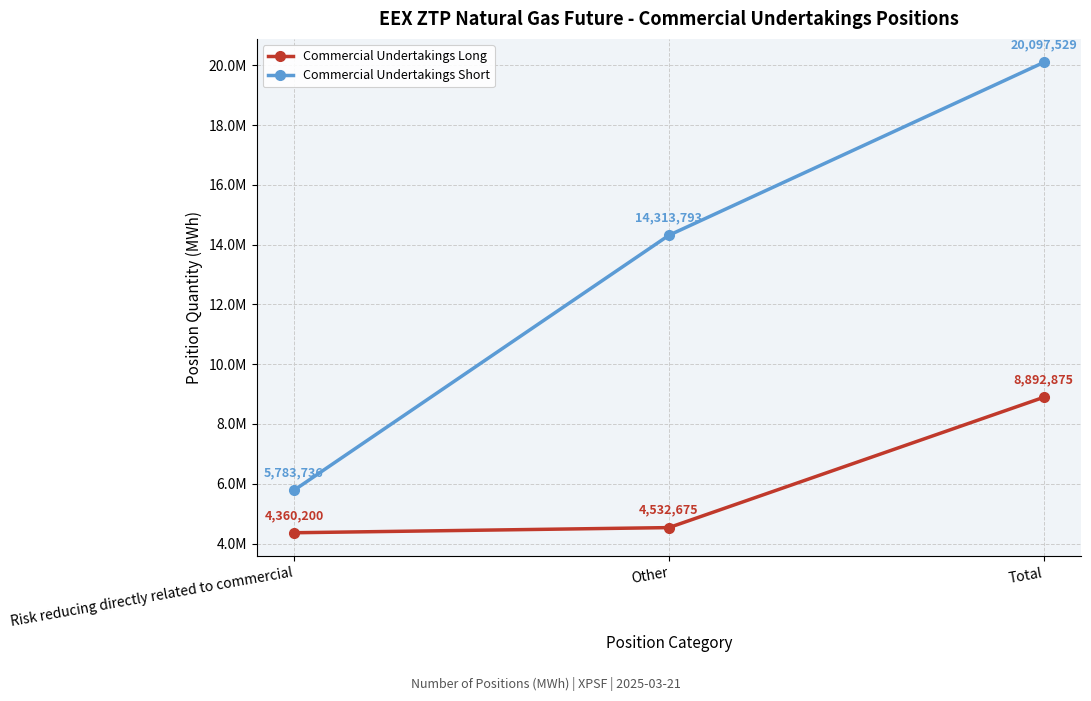

Rank the categories by Commercial Undertakings Long value from lowest to highest.

Risk reducing directly related to commercial, Other, Total